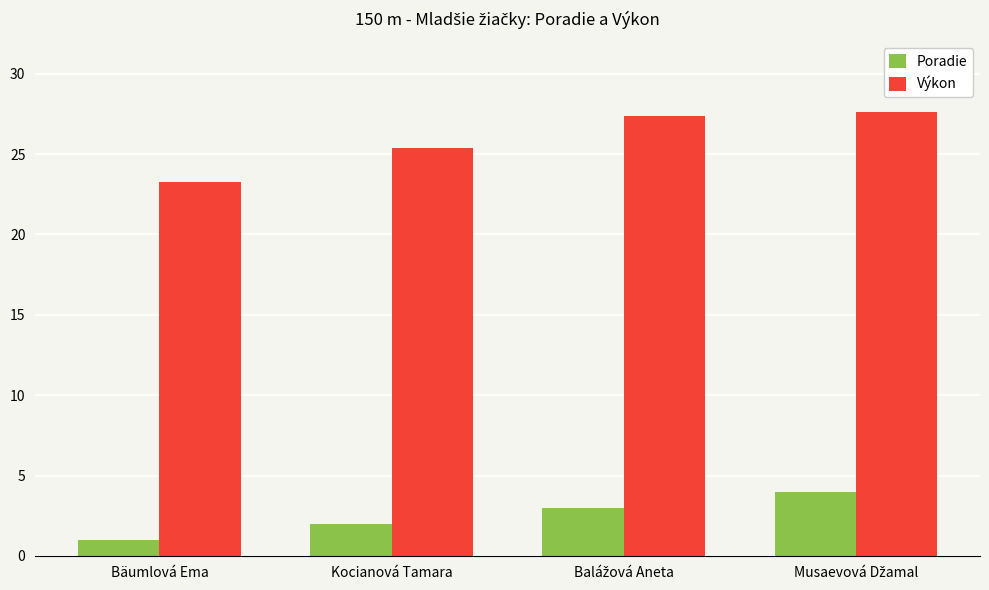

The Poradie series shows 2.0 at Kocianová Tamara. True or false?

True